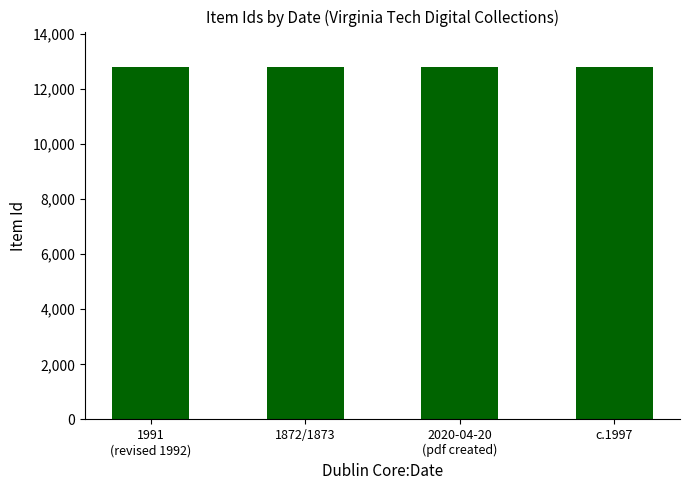

What is the minimum value shown in the chart?

12804